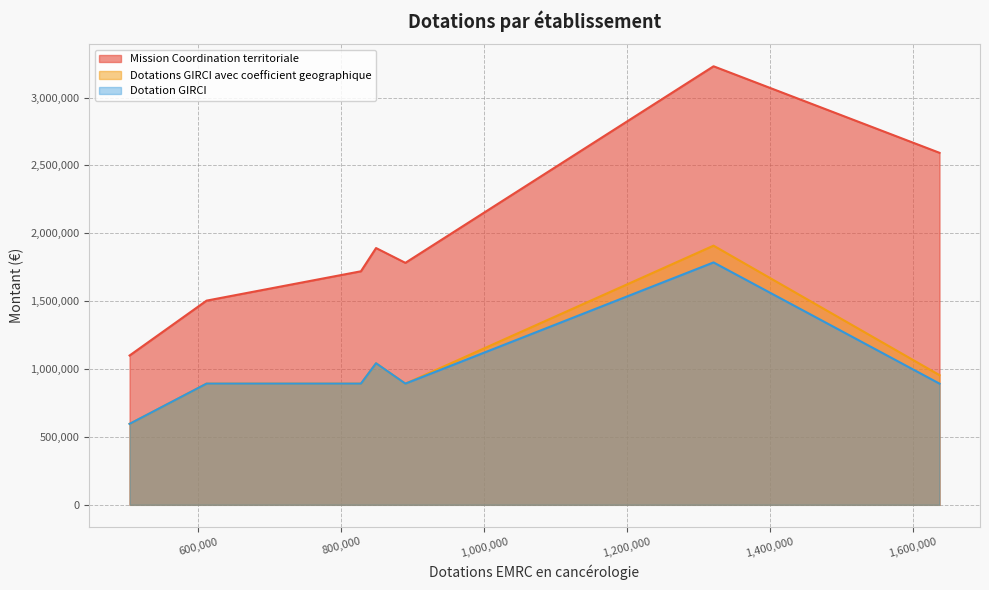

At which category does the chart reach its peak across all series?

1321311